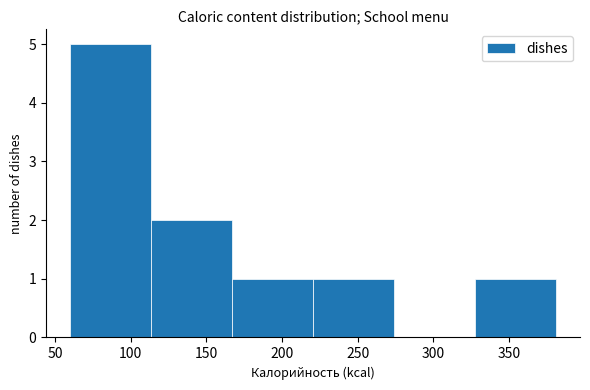

Over which range of the x-axis is the bar tallest?

60.0 to 113.5